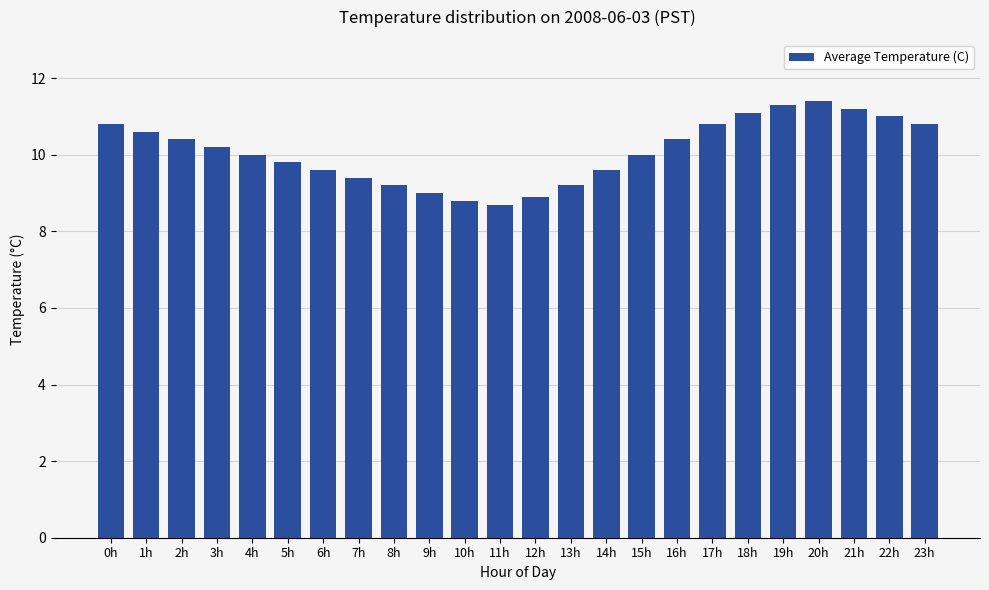

What is the smallest value displayed?

8.7